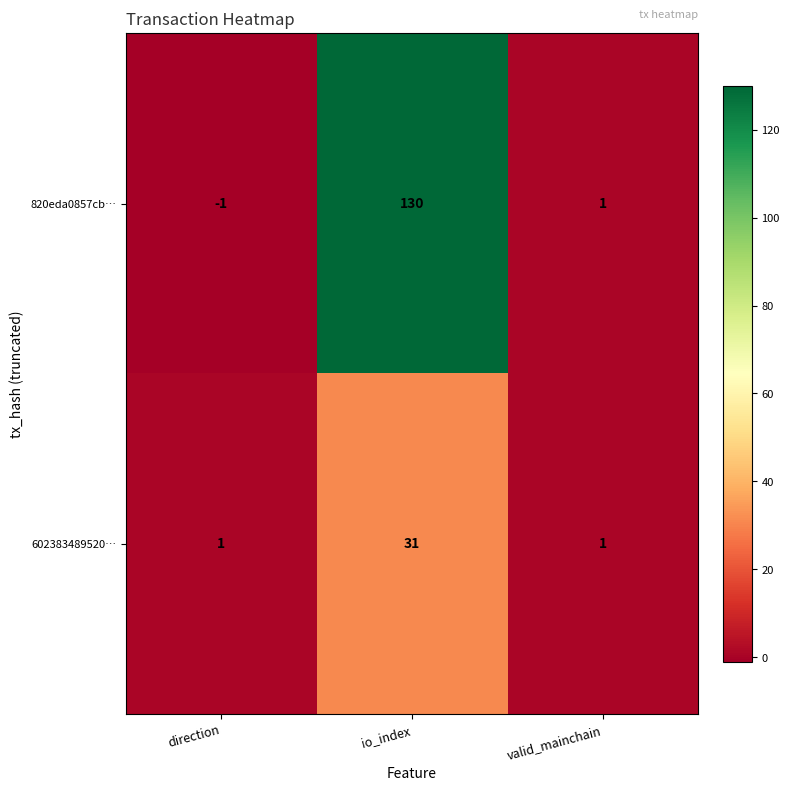

At direction, list the series in order from largest to smallest.

602383489520…, 820eda0857cb…